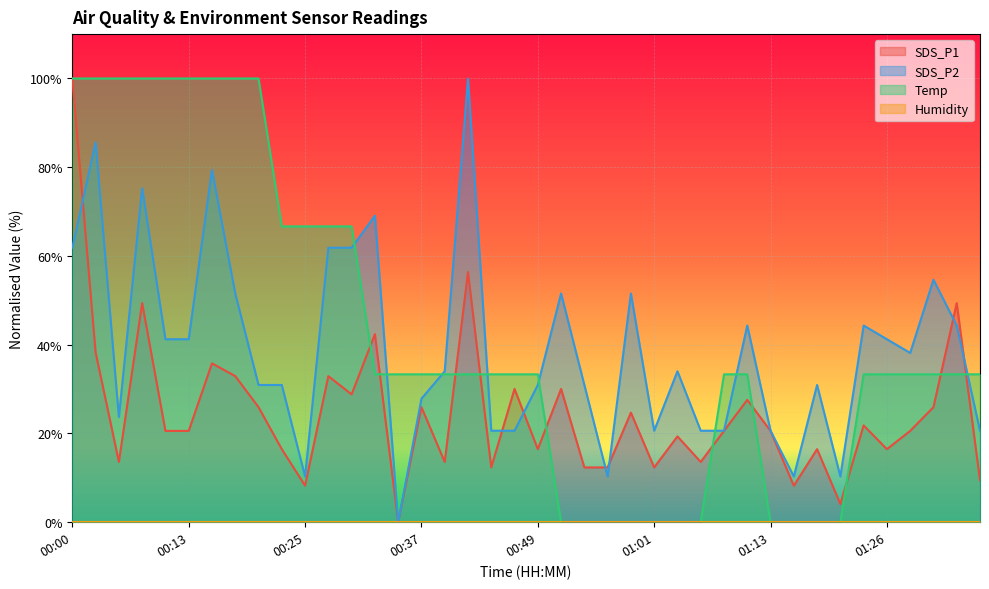

Where do Temp and SDS_P2 first cross each other?

00:30 and 00:32